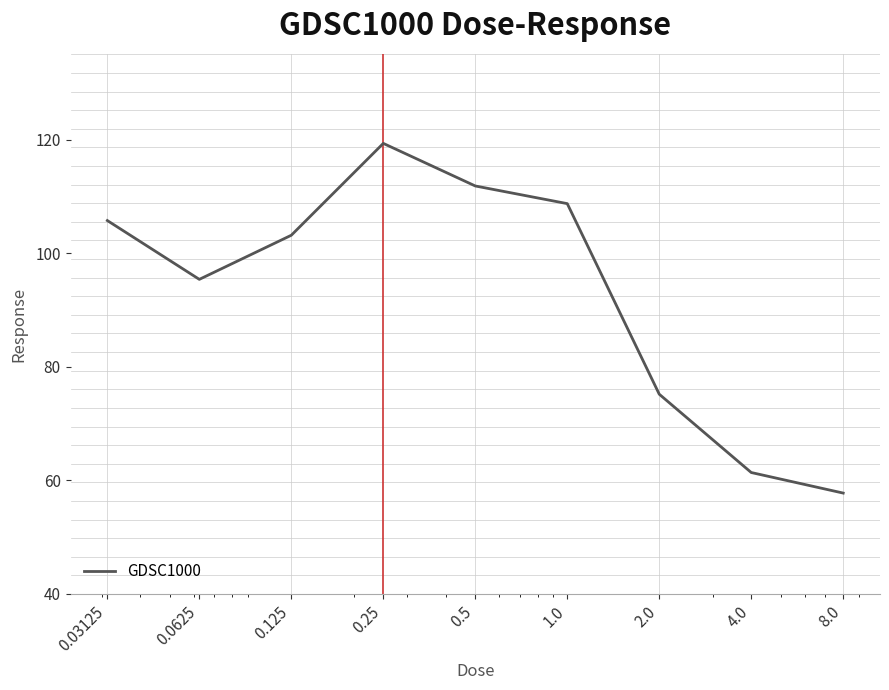

What is the difference between the maximum and minimum values?

61.6